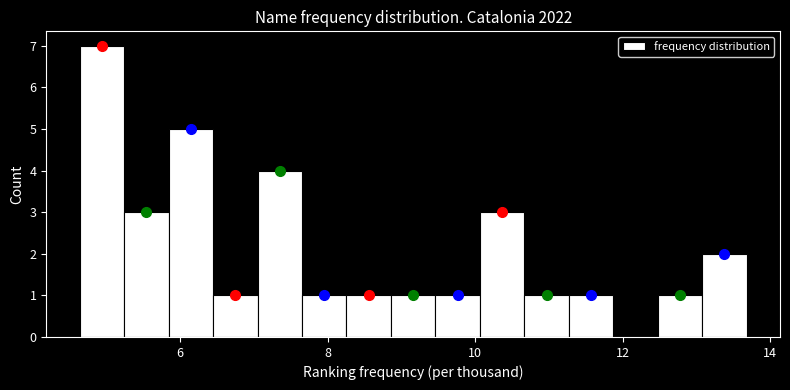

Around what value on the x-axis is the tallest bar? Give the approximate position of its centre, as read against the axis.

5.0